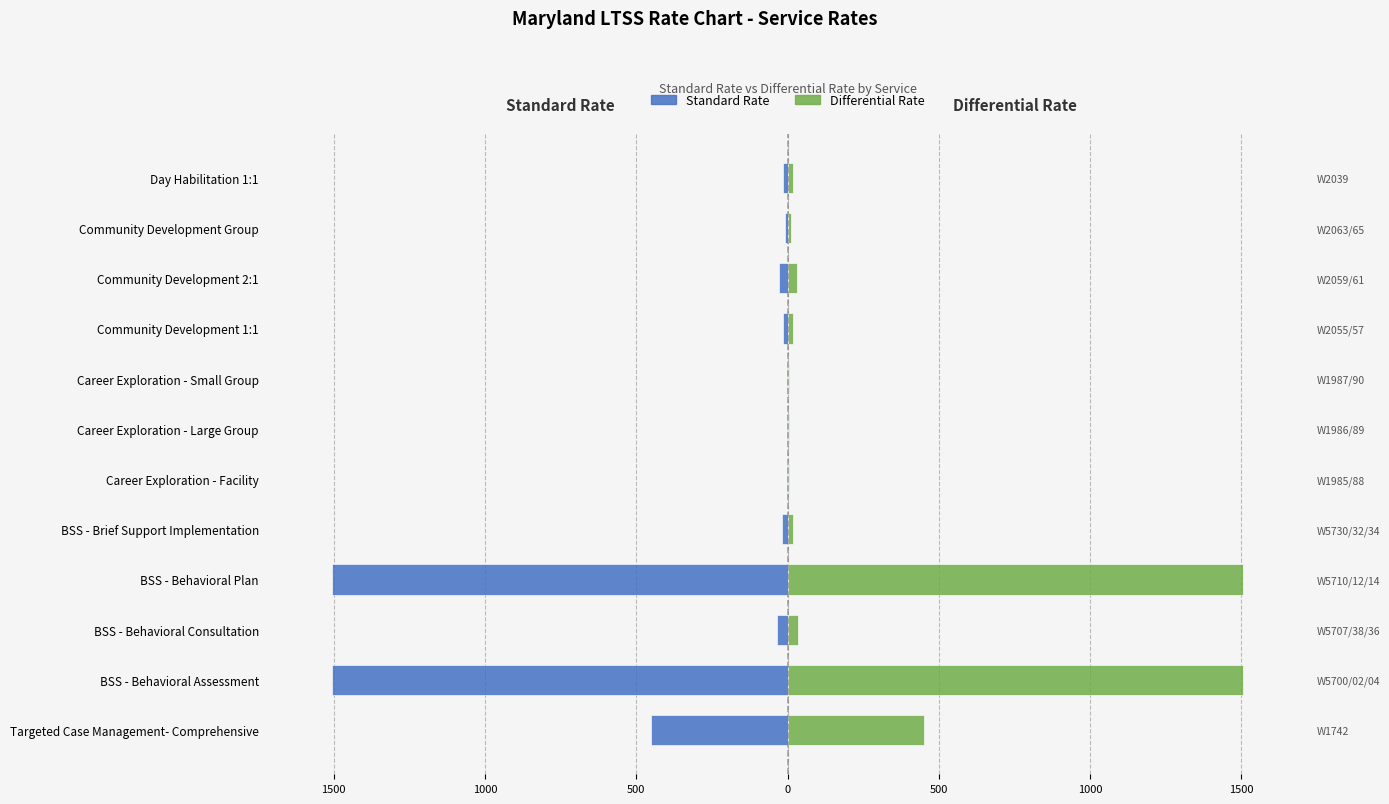

The value of Standard Rate at Career Exploration - Small Group is -2.1. True or false?

False